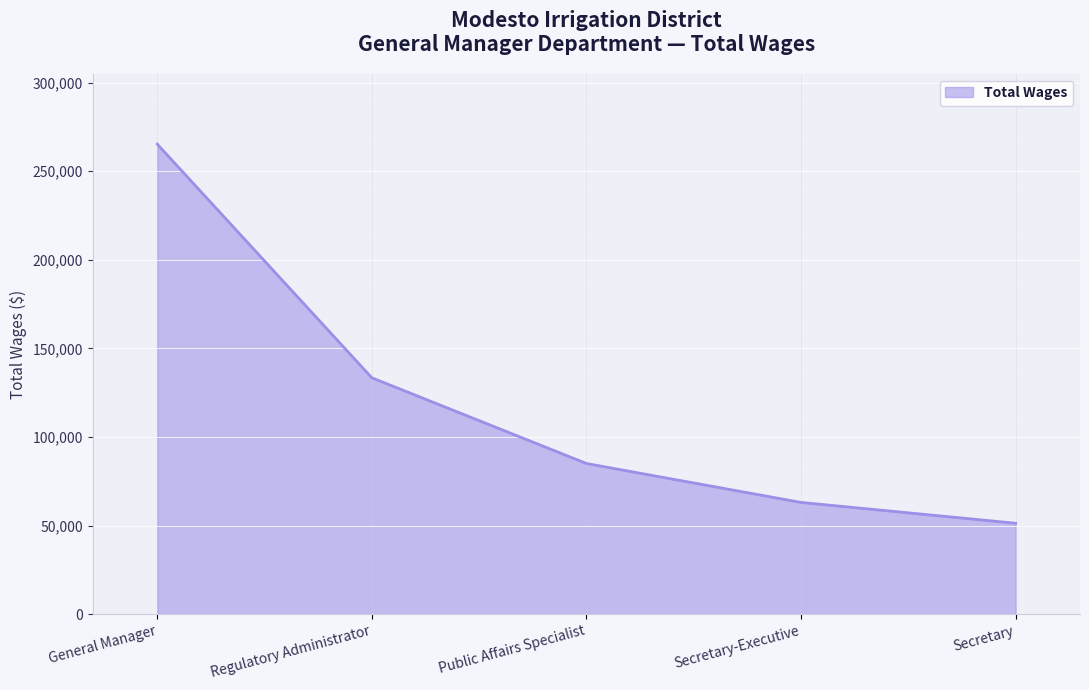

List the labels in order of value, smallest first.

Secretary, Secretary-Executive, Public Affairs Specialist, Regulatory Administrator, General Manager